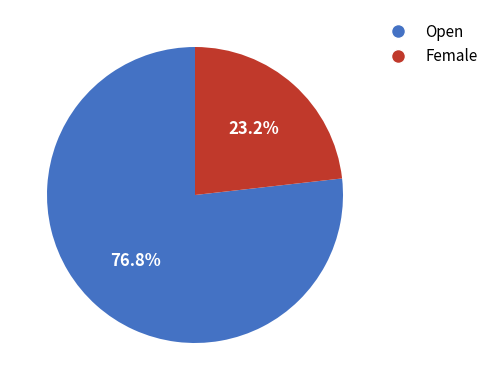

To the nearest percent, what is the difference between the Female and Open slice percentages?

54%